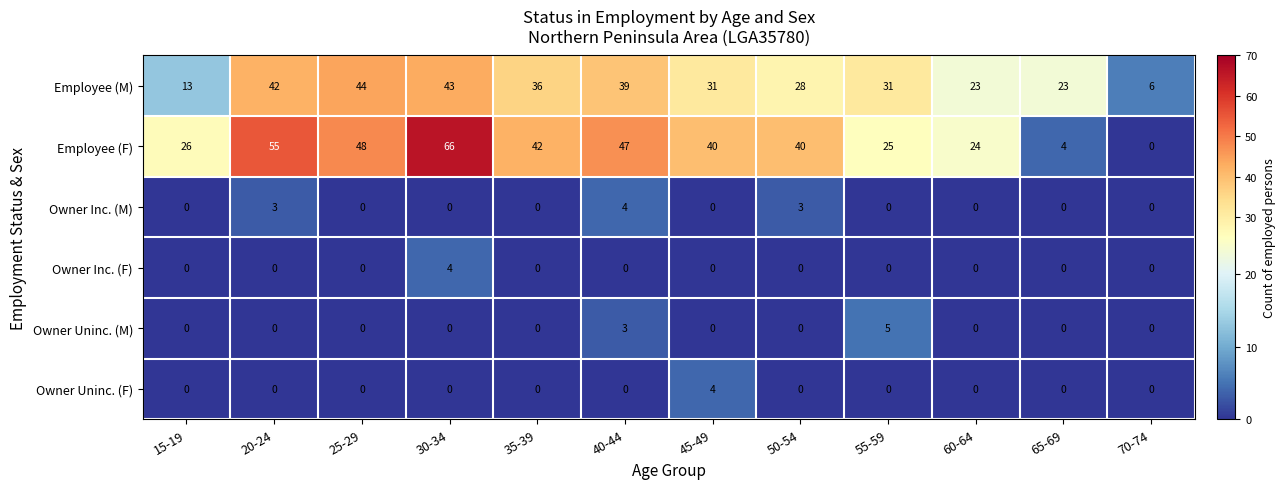

Read the Employee (M) value at 60-64.

23